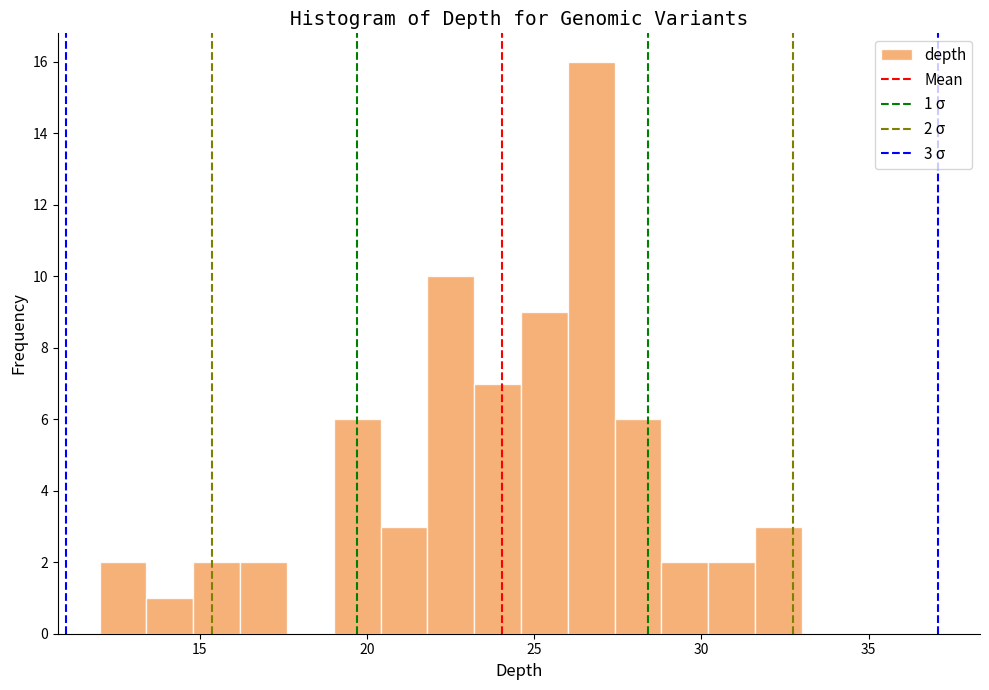

Around what value on the x-axis is the tallest bar? Give the approximate position of its centre, as read against the axis.

26.5